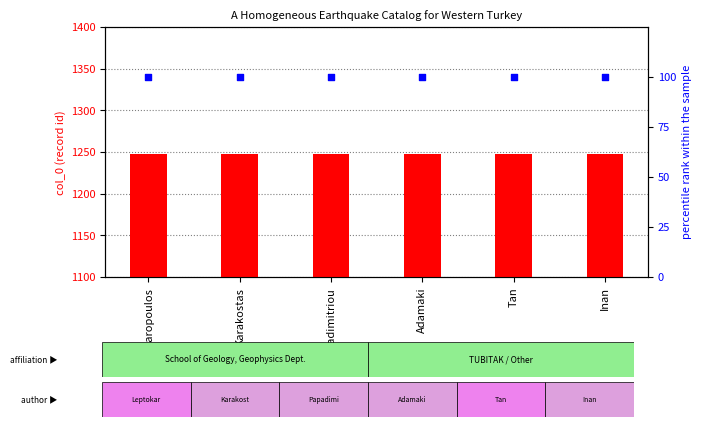

Which series reaches the maximum Y coordinate?

count